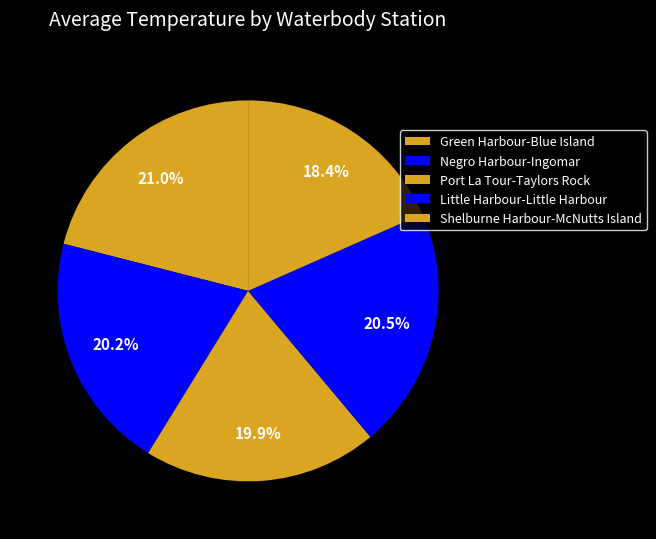

Does any single category account for the majority?

No